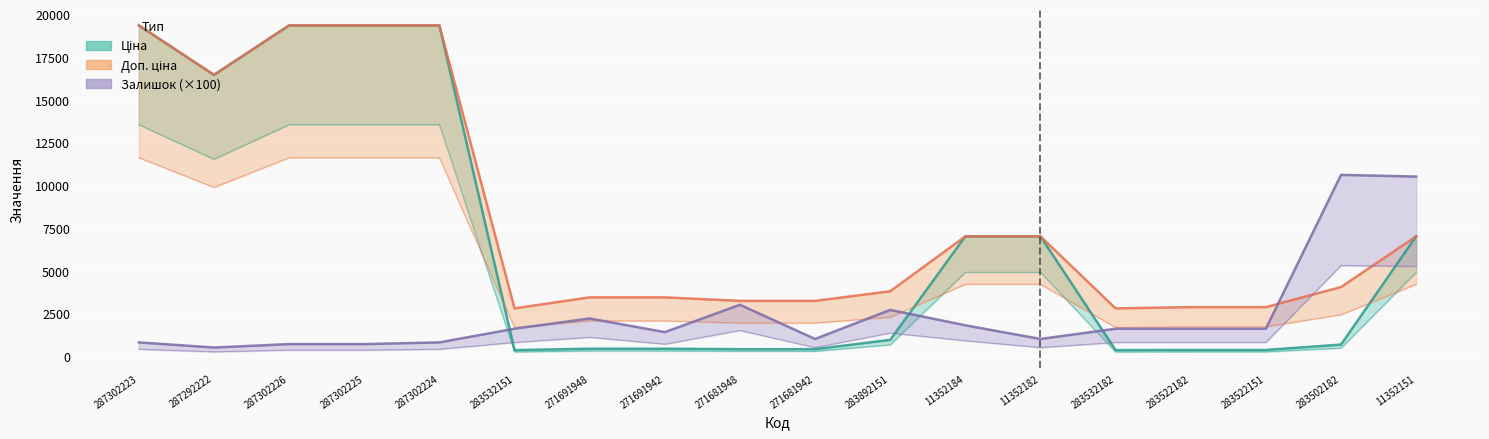

How many data points in Доп. ціна are less than 4035?

9